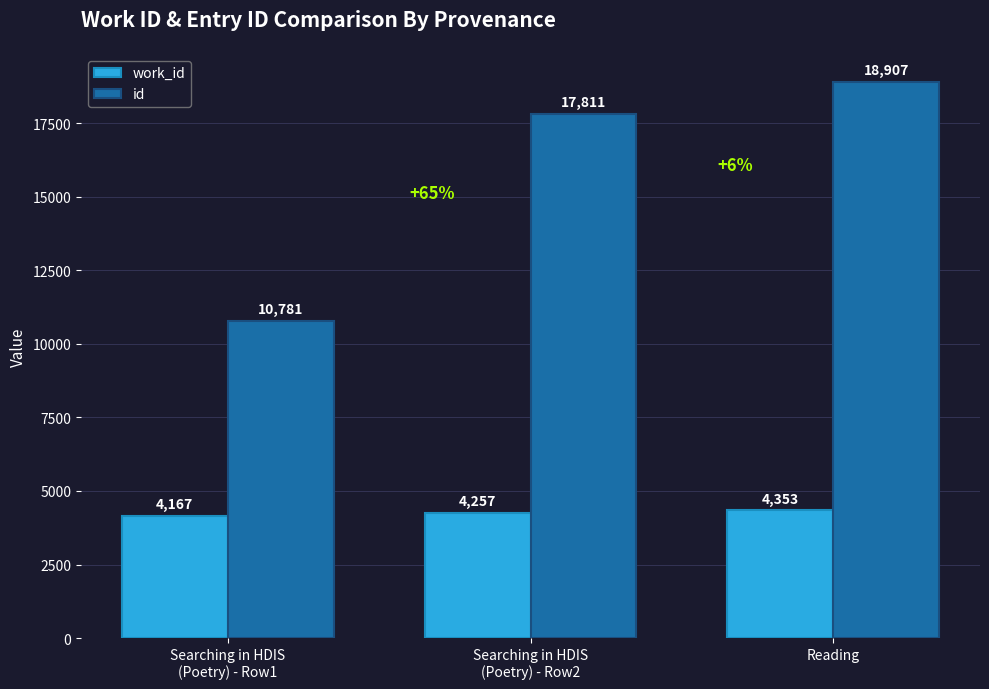

How many values in the work_id series are below 4257?

1